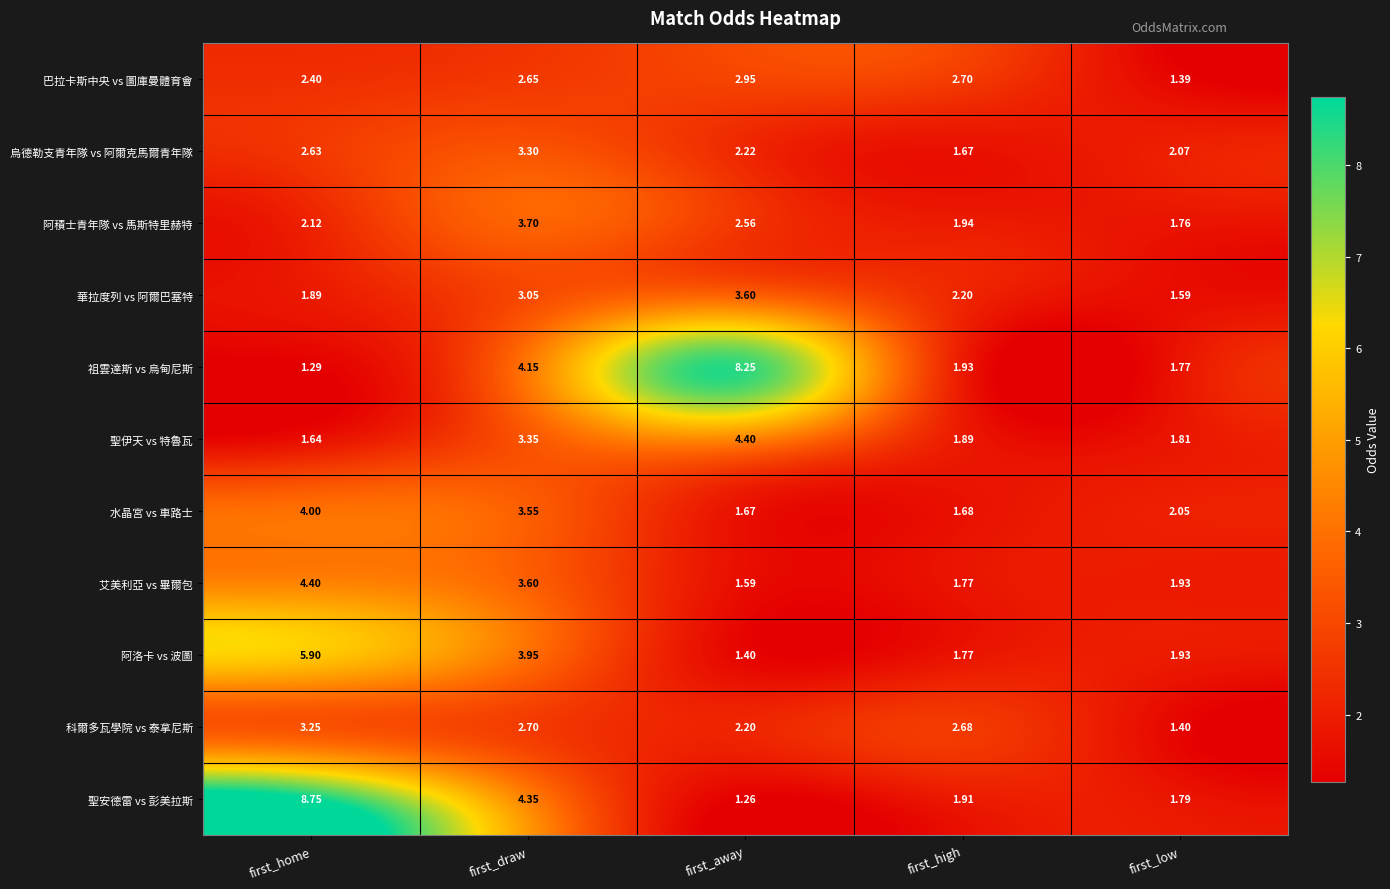

Where is 水晶宮 vs 車路士 nearest to the value 2?

first_low